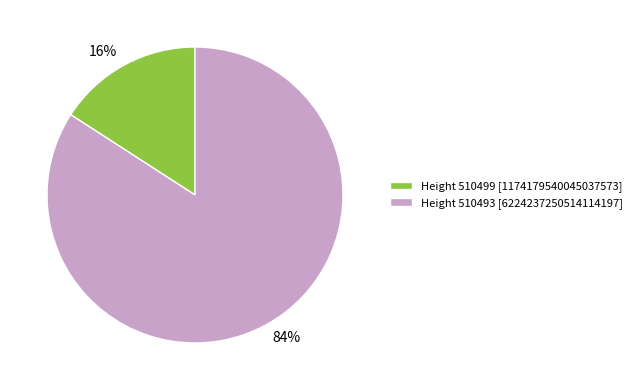

To the nearest percent, what portion does Height 510493 [6224237250514114197] represent?

84%